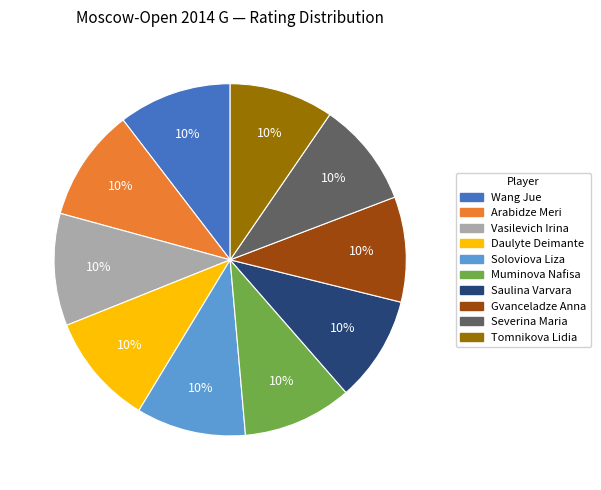

Combined, do Wang Jue and Severina Maria account for over 50%?

No